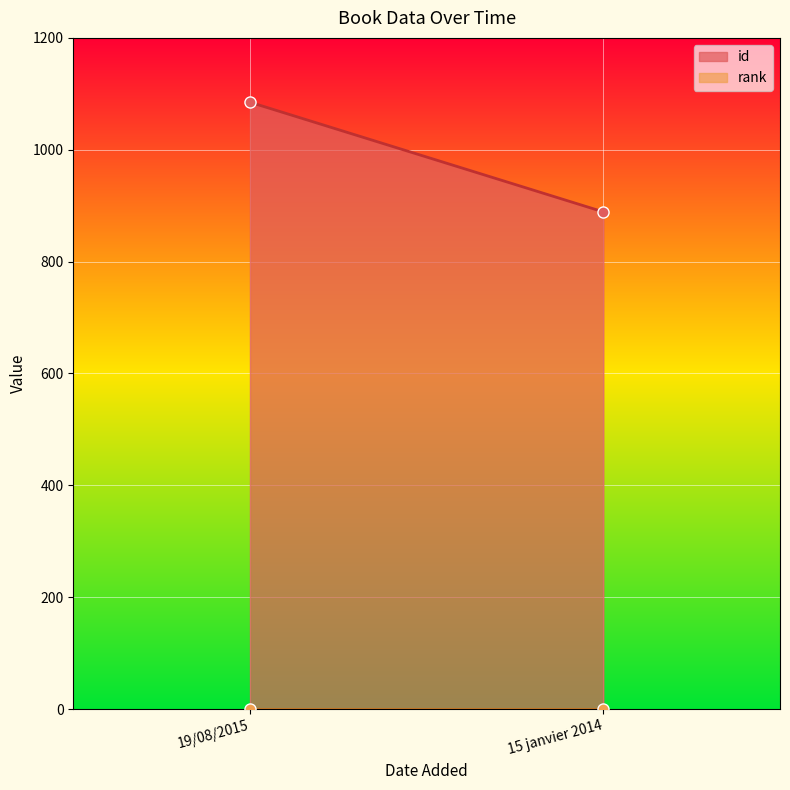

How many lines are shown in the chart?

2